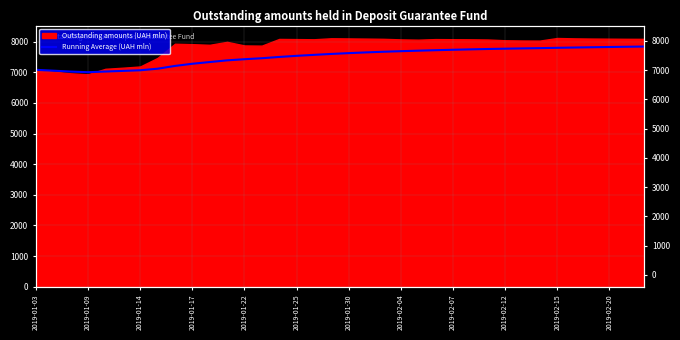

The value at 2019-02-07 is 1939.9. True or false?

False